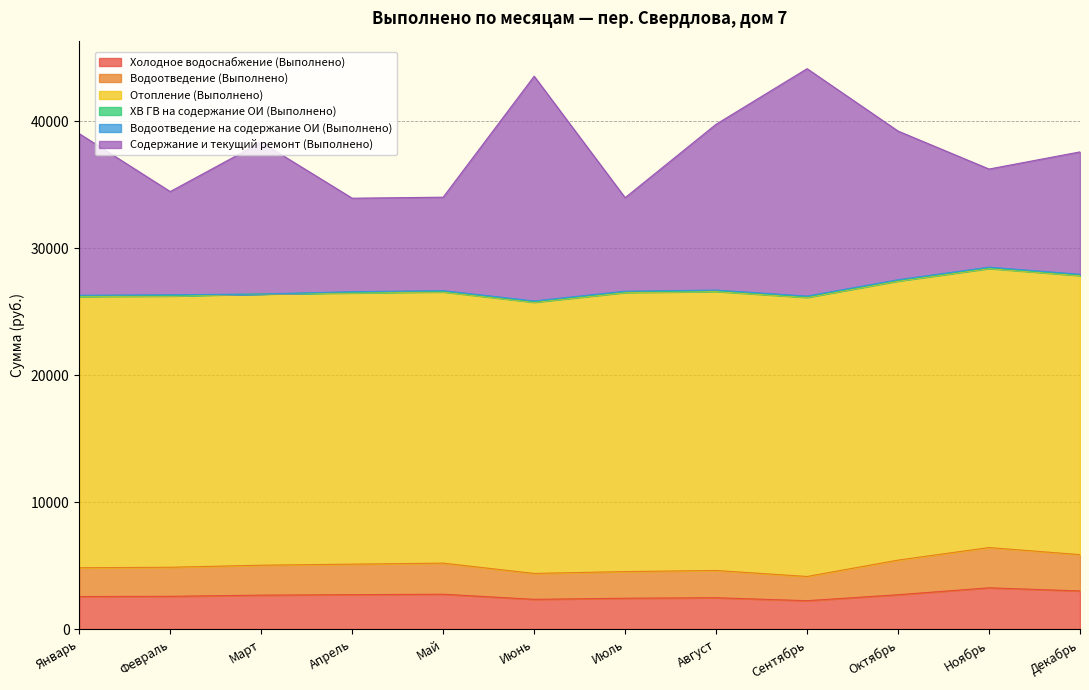

Rank the categories by Холодное водоснабжение (Выполнено) value from highest to lowest.

Ноябрь, Декабрь, Май, Апрель, Октябрь, Март, Февраль, Январь, Август, Июль, Июнь, Сентябрь